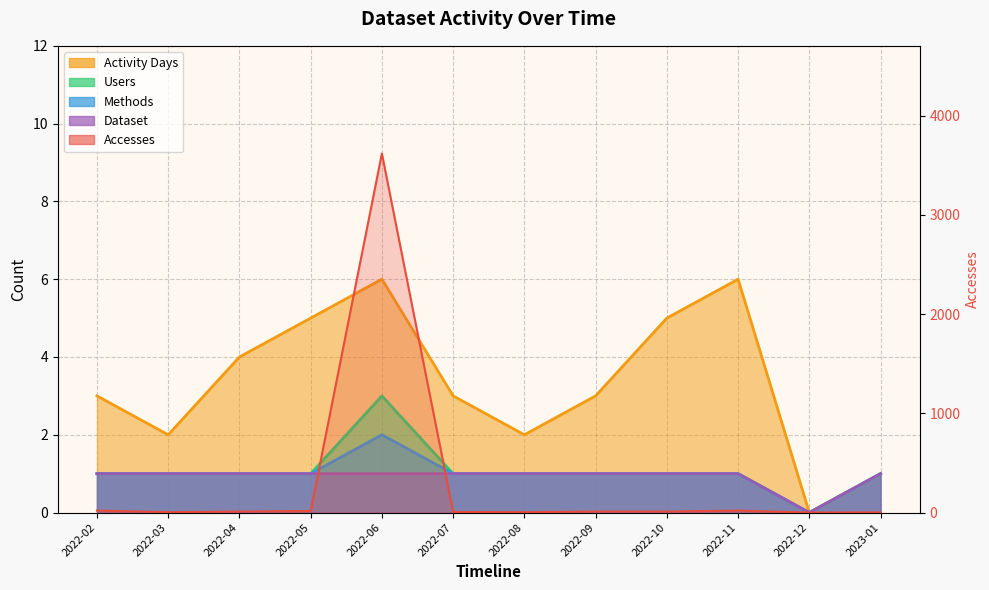

Is it true that the value at 2022-05 is 16?

True